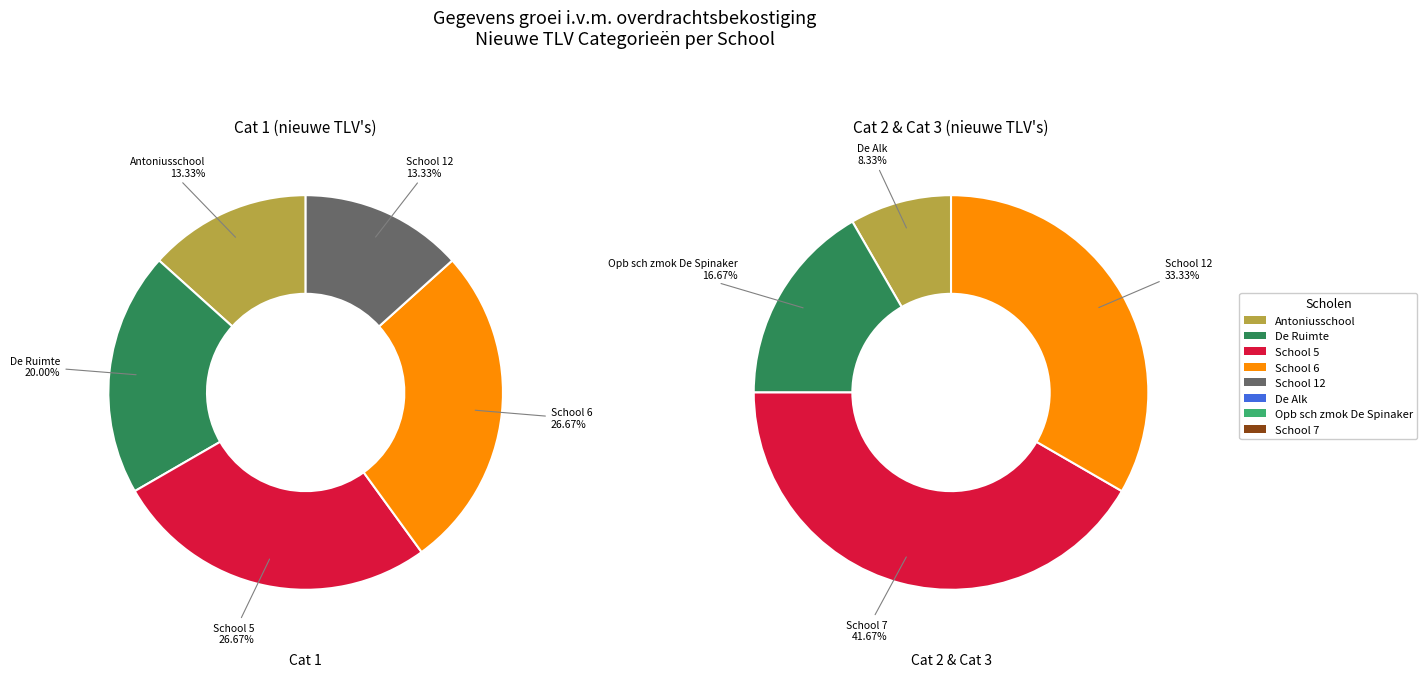

Which slice is the largest?

School 7